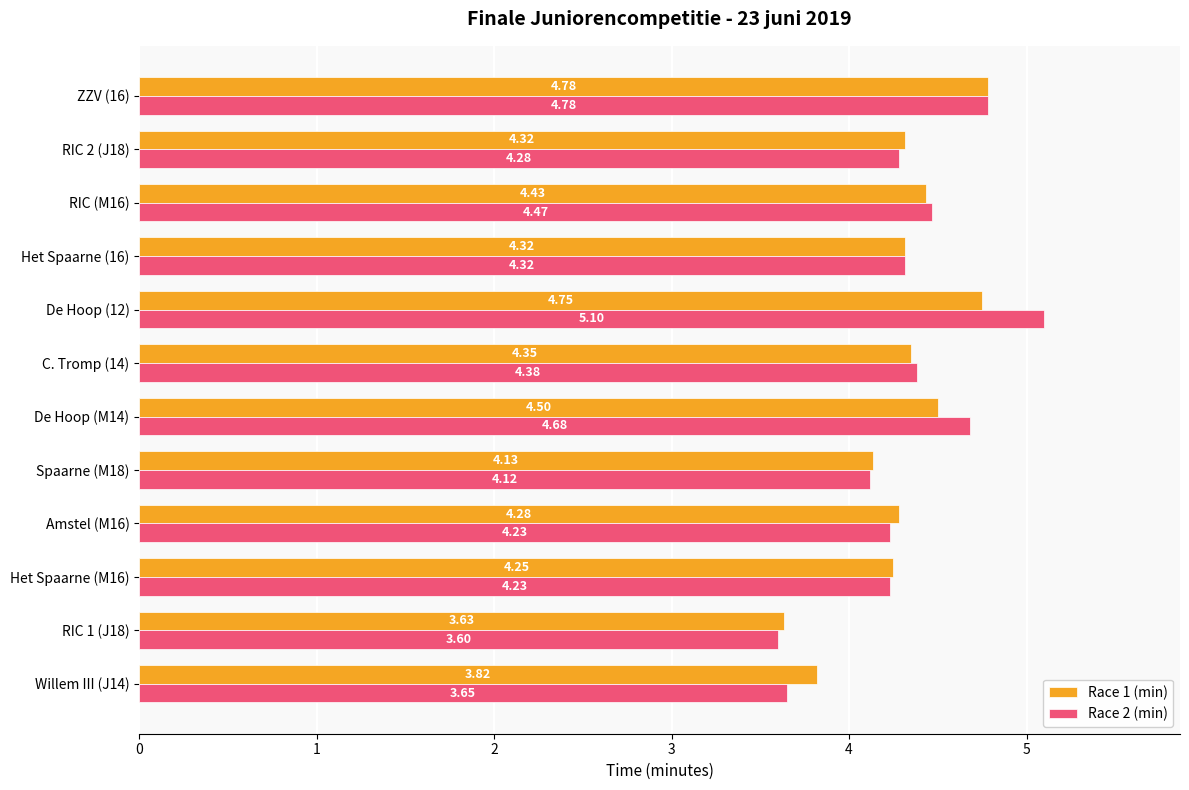

What is the sum of the Race 2 (min) values at RIC 1 (J18) and De Hoop (12)?

8.7